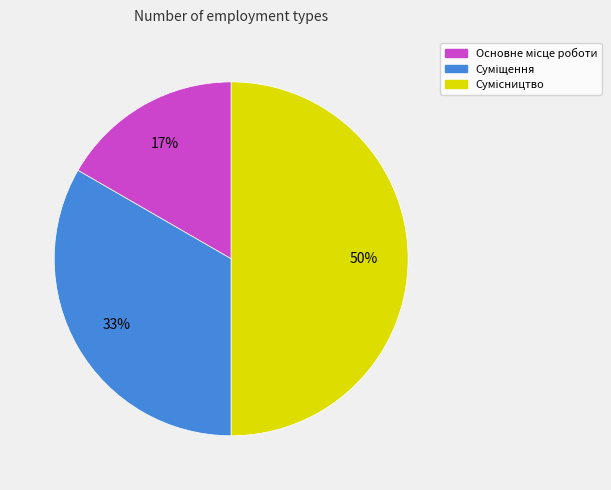

To the nearest percent, what is the difference between the largest and smallest slice percentages?

33%